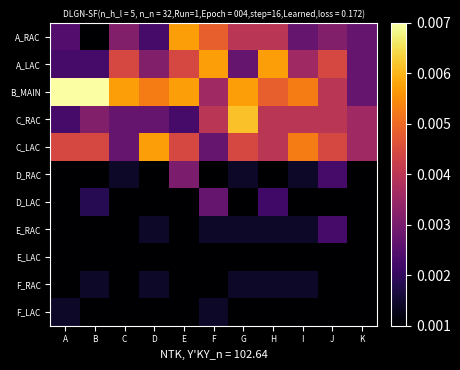

How many series are shown in this chart?

11